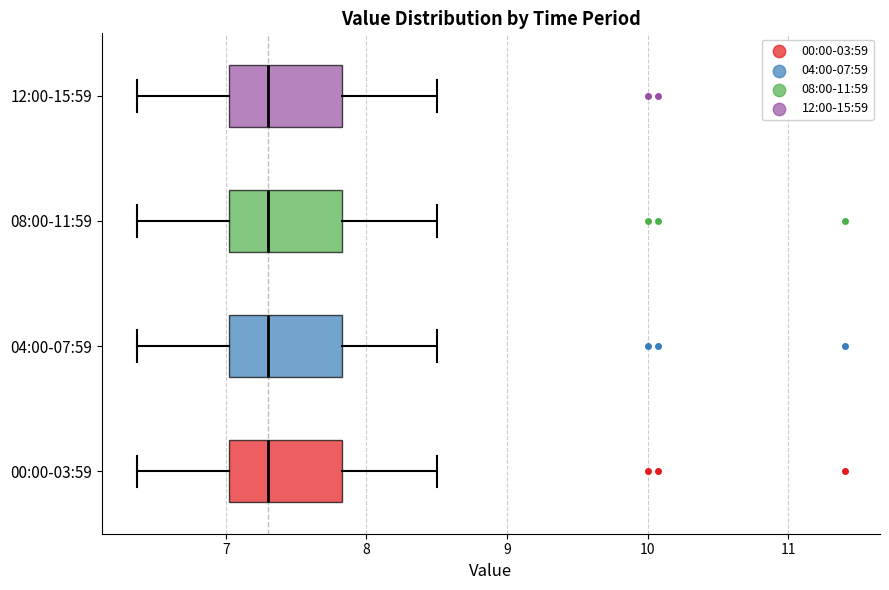

Reading bottom to top, read every box against the x-axis: the position of its median line, the range the box covers, and the ends of its whiskers. The values are not printed on the chart, so give them approximately, as read against the axis.

00:00-03:59: median 7.3, box 7.0 to 7.8, whiskers 6.4 to 8.5
04:00-07:59: median 7.3, box 7.0 to 7.8, whiskers 6.4 to 8.5
08:00-11:59: median 7.3, box 7.0 to 7.8, whiskers 6.4 to 8.5
12:00-15:59: median 7.3, box 7.0 to 7.8, whiskers 6.4 to 8.5